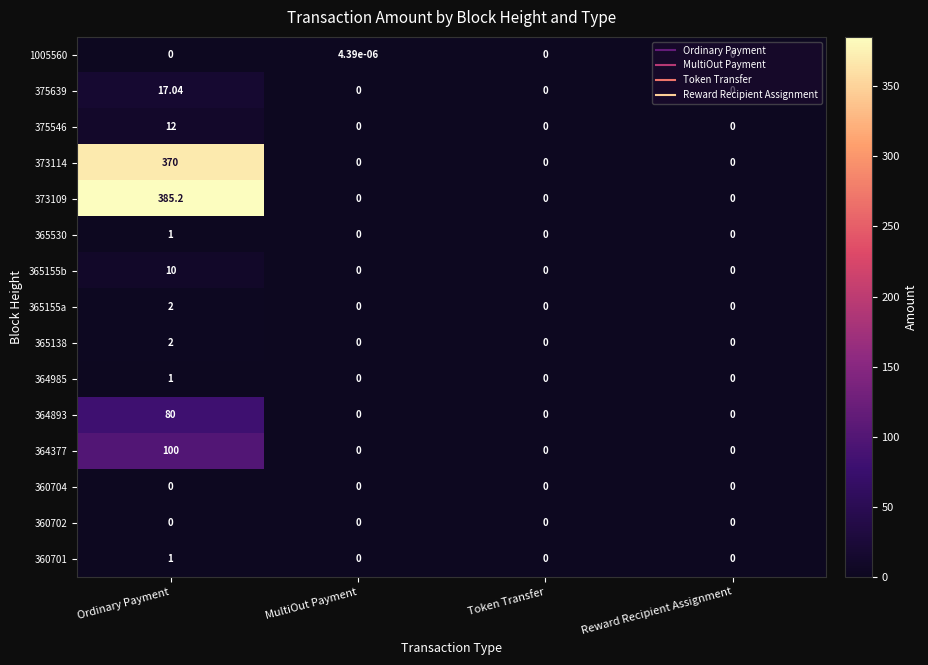

At which category is the sum across all series the highest?

Ordinary Payment